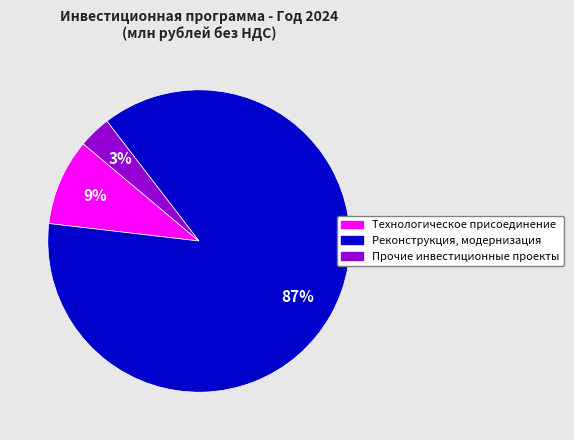

To the nearest percent, what portion does Технологическое присоединение represent?

9%